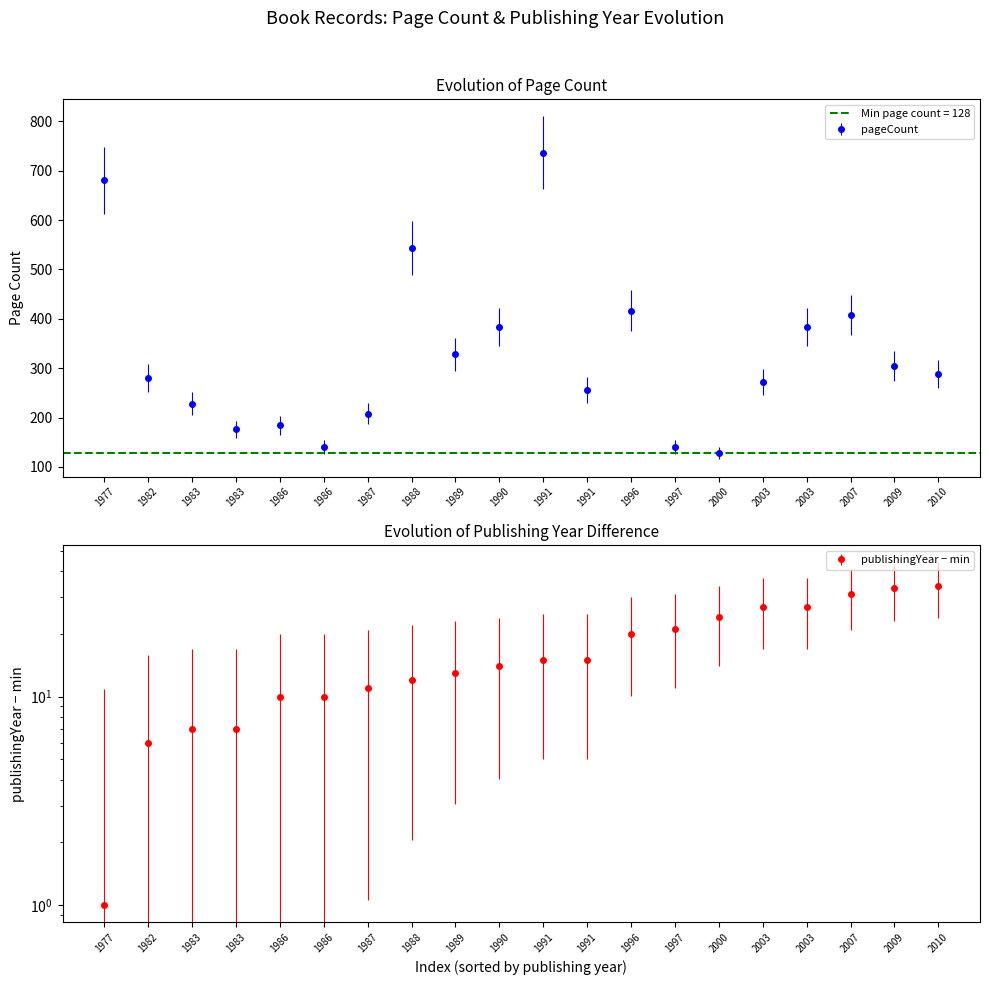

How many data points in pageCount are less than 288?

10